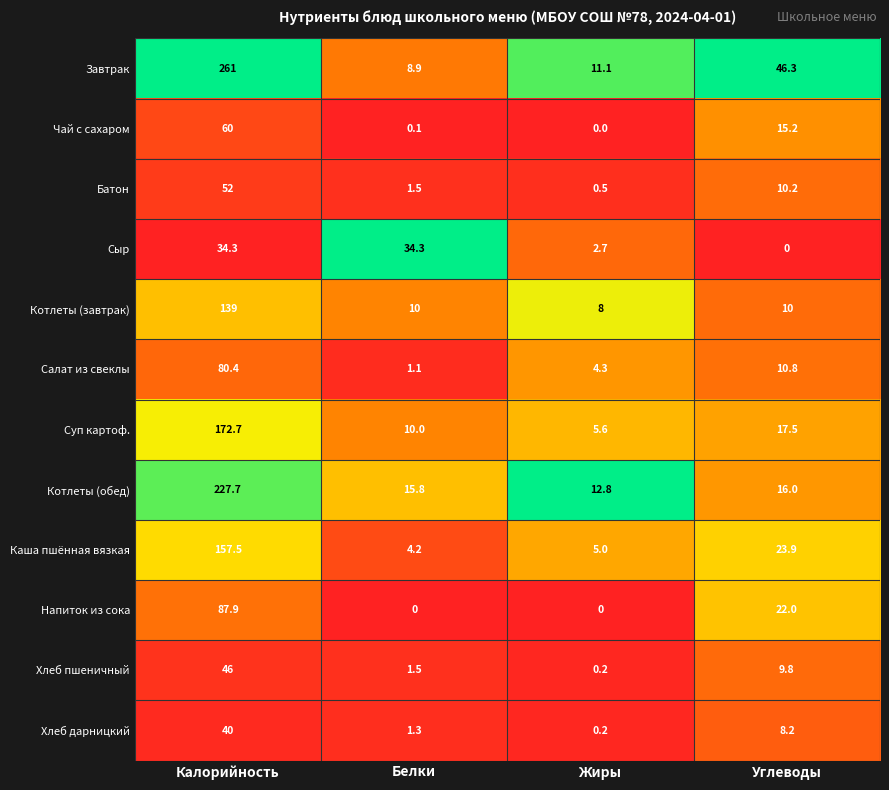

The value of Котлеты (завтрак) at Жиры is 8.0. True or false?

True